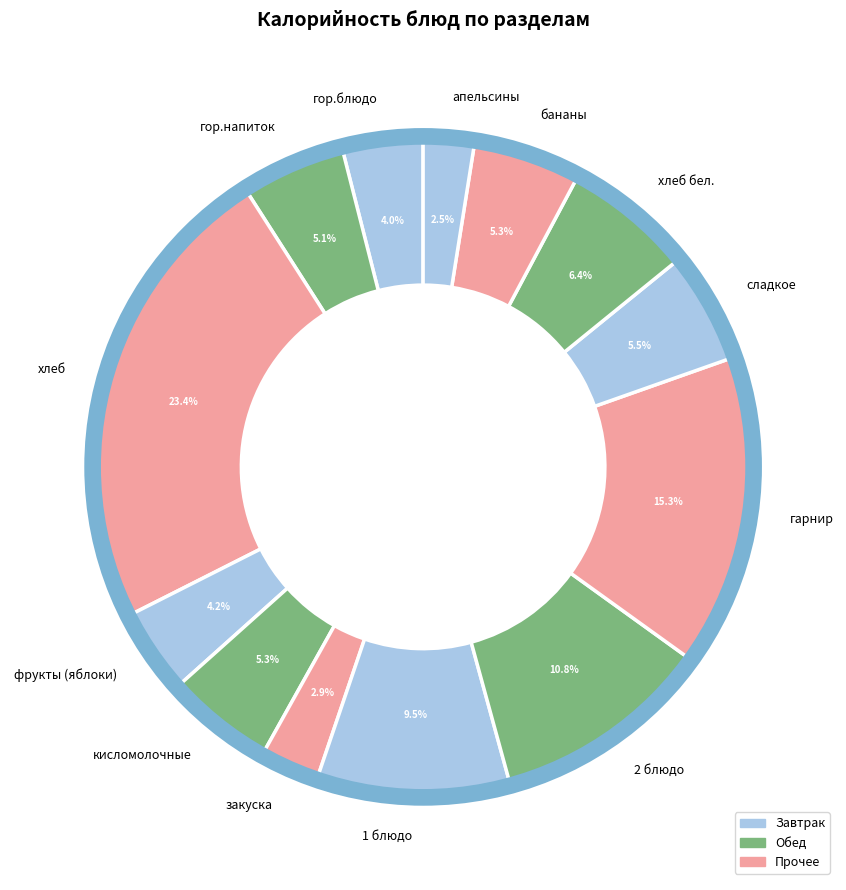

To the nearest percent, what percentage of the pie is хлеб?

23%